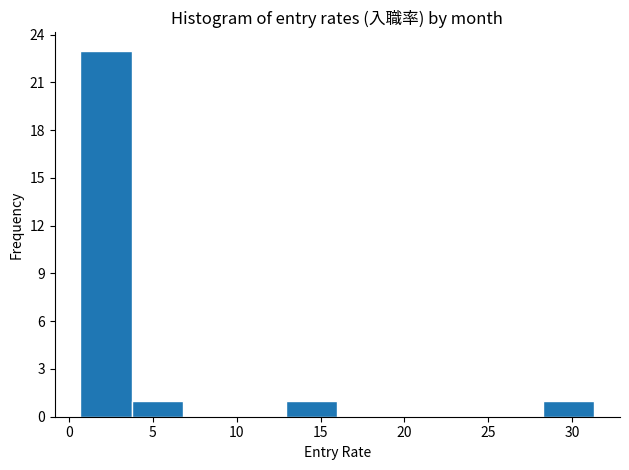

Over which range of the x-axis is the bar tallest?

0.5 to 3.5